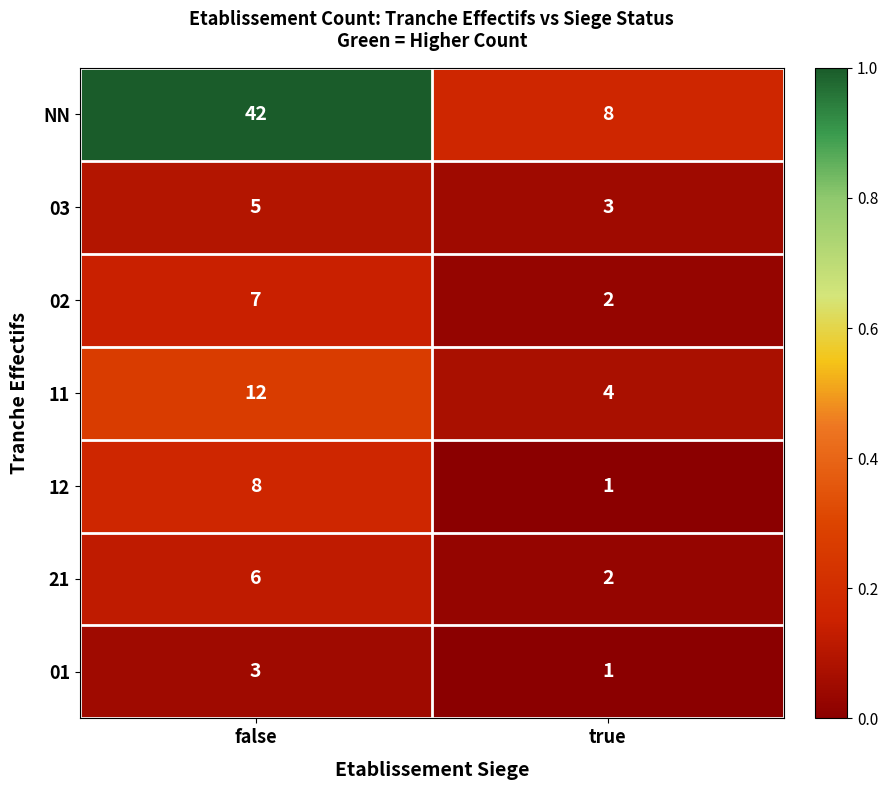

Reading right to left, extract all data points from this chart.

NN: 8	42
03: 3	5
02: 2	7
11: 4	12
12: 1	8
21: 2	6
01: 1	3